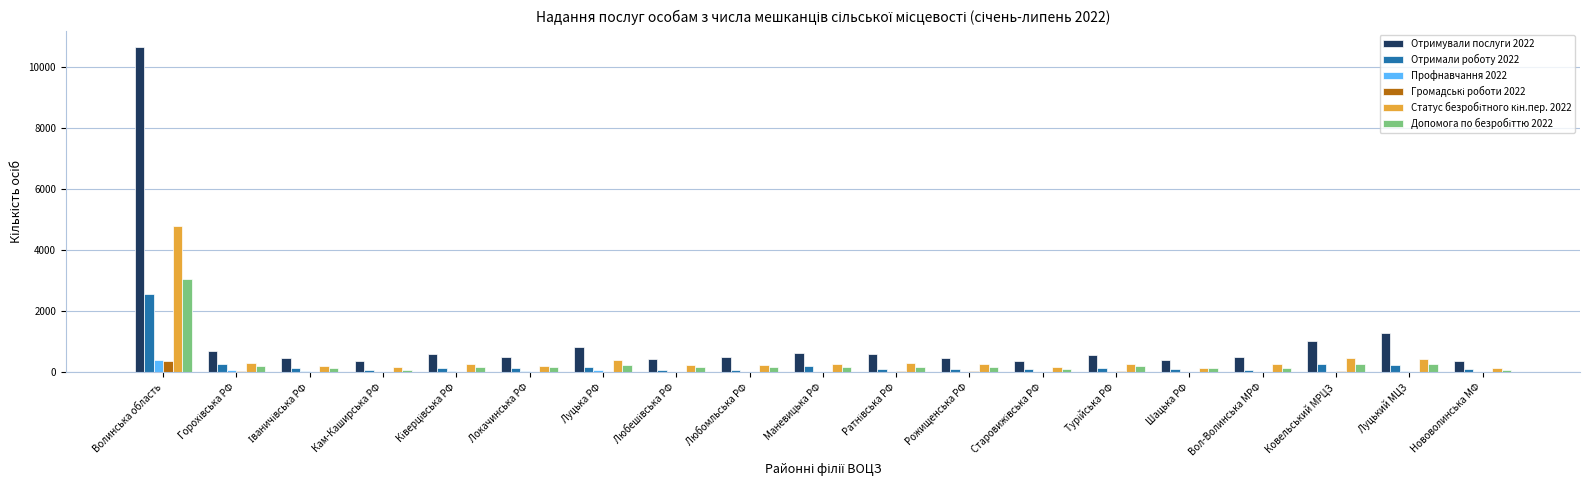

The Отримали роботу 2022 series shows 237 at Луцький МЦЗ. True or false?

True